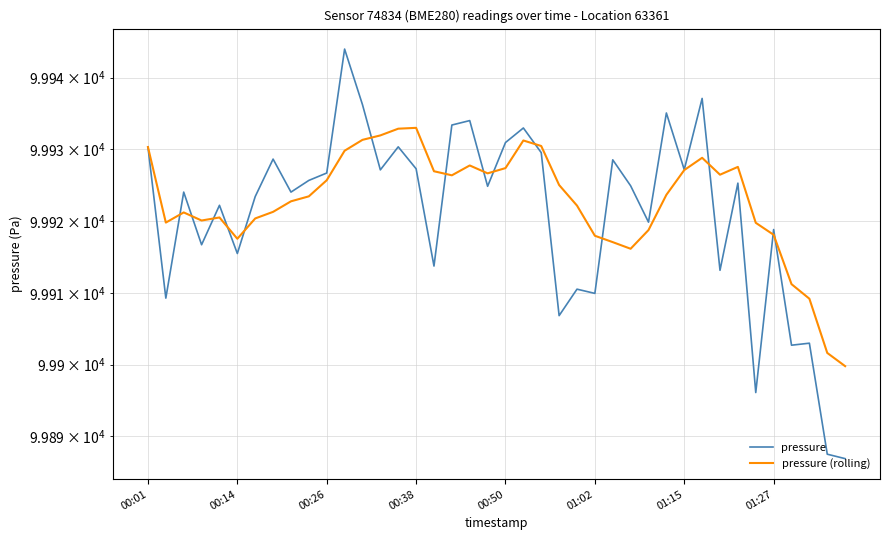

List the series in order of their peak value, lowest first.

pressure (rolling), pressure